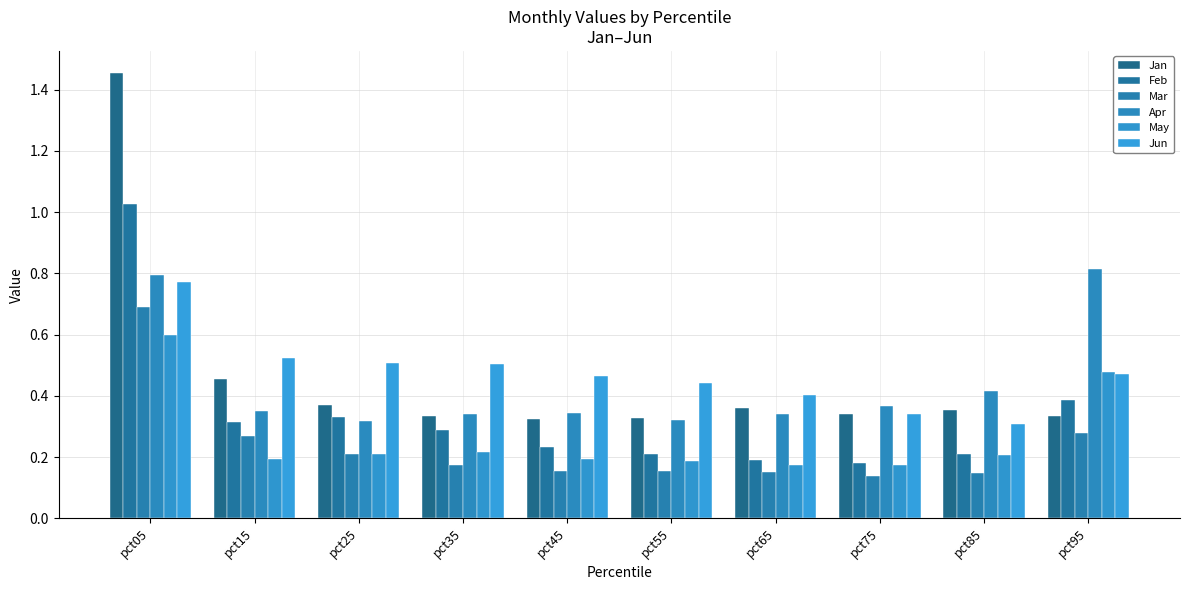

List the series in order of their peak value, highest first.

Jan, Feb, Apr, Jun, Mar, May